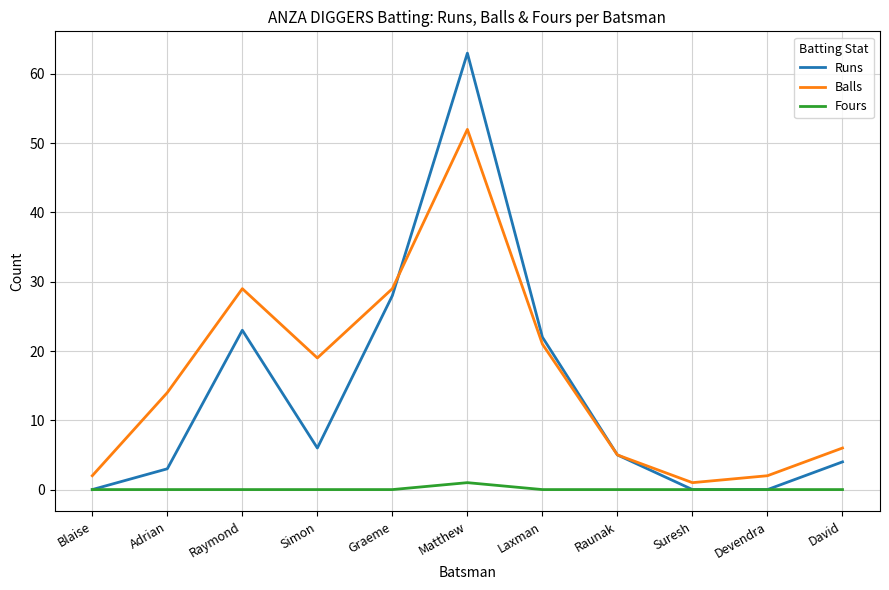

What is the sum of all Fours values?

1